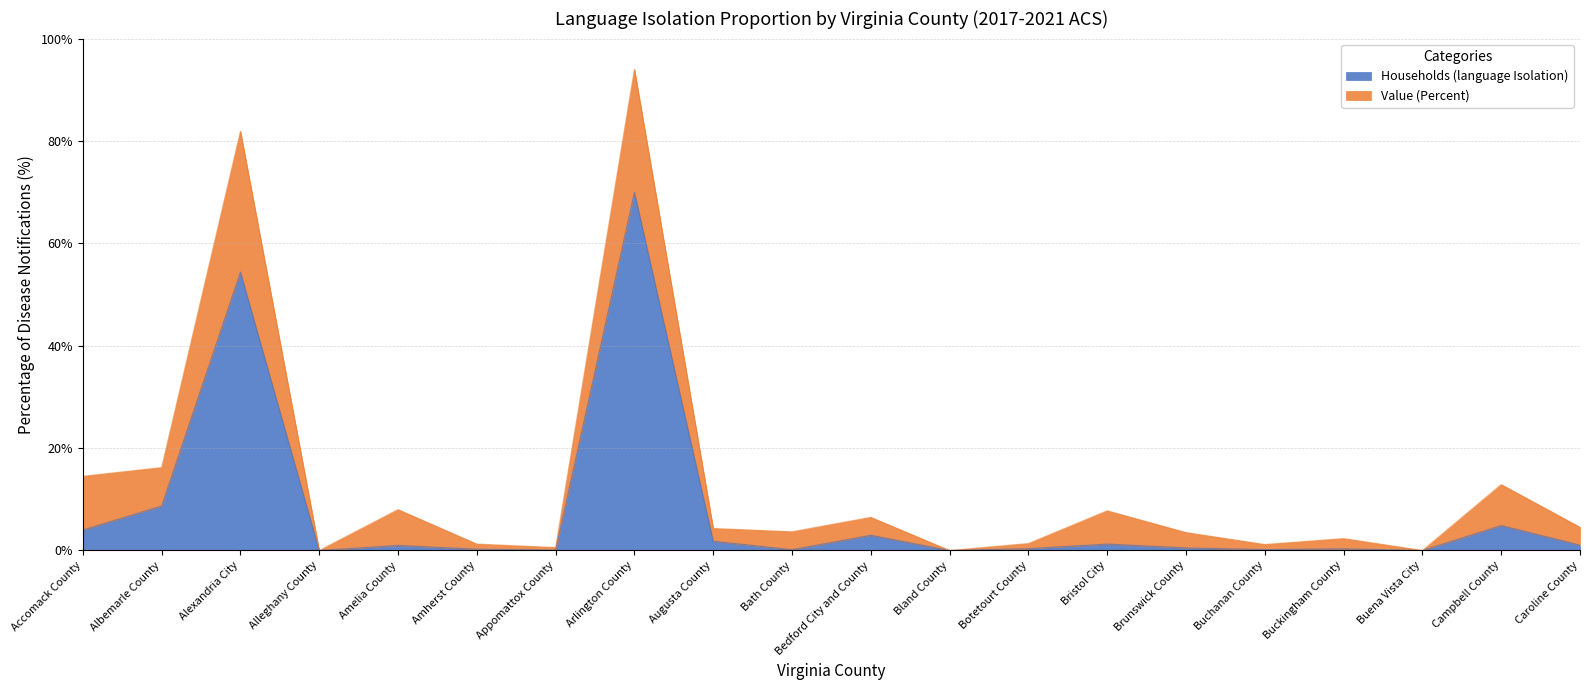

List the labels in order of value, largest first.

Arlington County, Alexandria City, Albemarle County, Campbell County, Accomack County, Bedford City and County, Augusta County, Bristol City, Caroline County, Amelia County, Brunswick County, Botetourt County, Buckingham County, Amherst County, Buchanan County, Bath County, Appomattox County, Alleghany County, Bland County, Buena Vista City